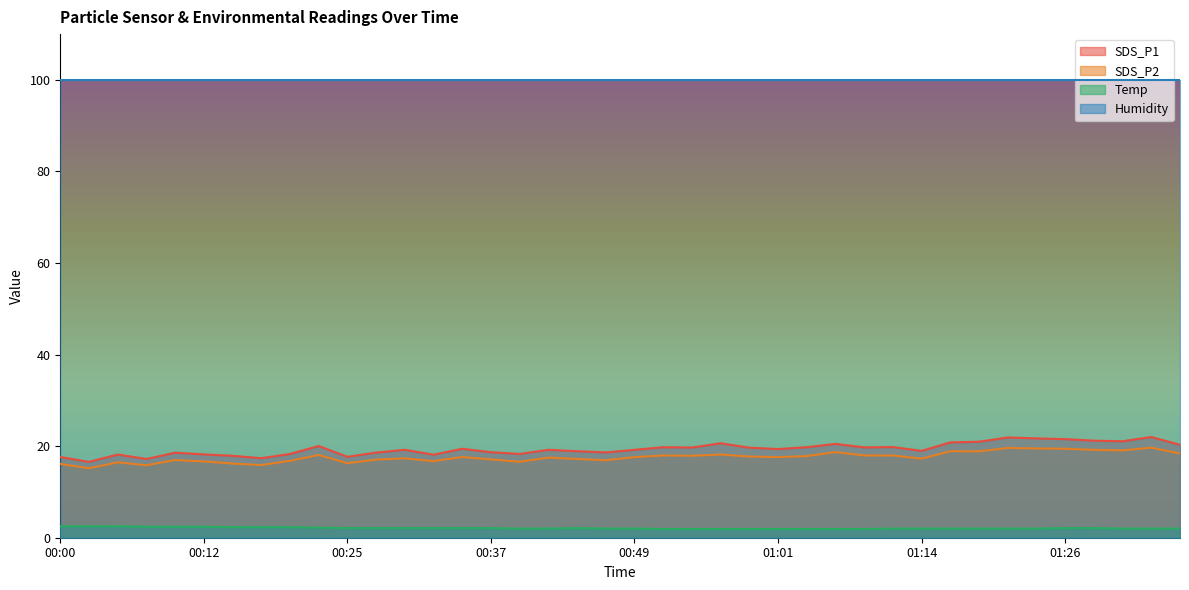

At how many categories does at least one series exceed 19?

40